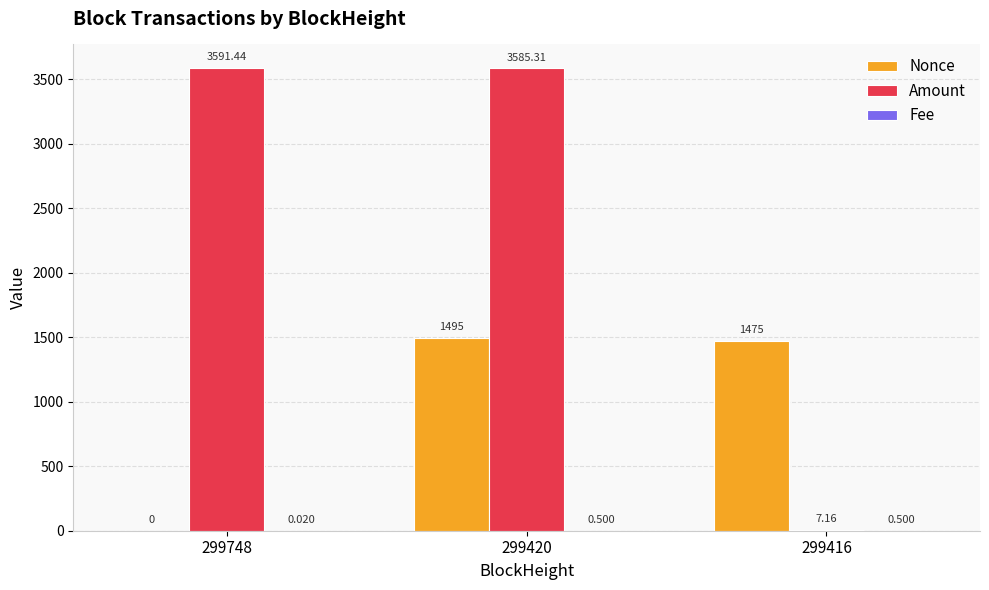

True or false: Nonce has a value of 820.9 at 299416.

False